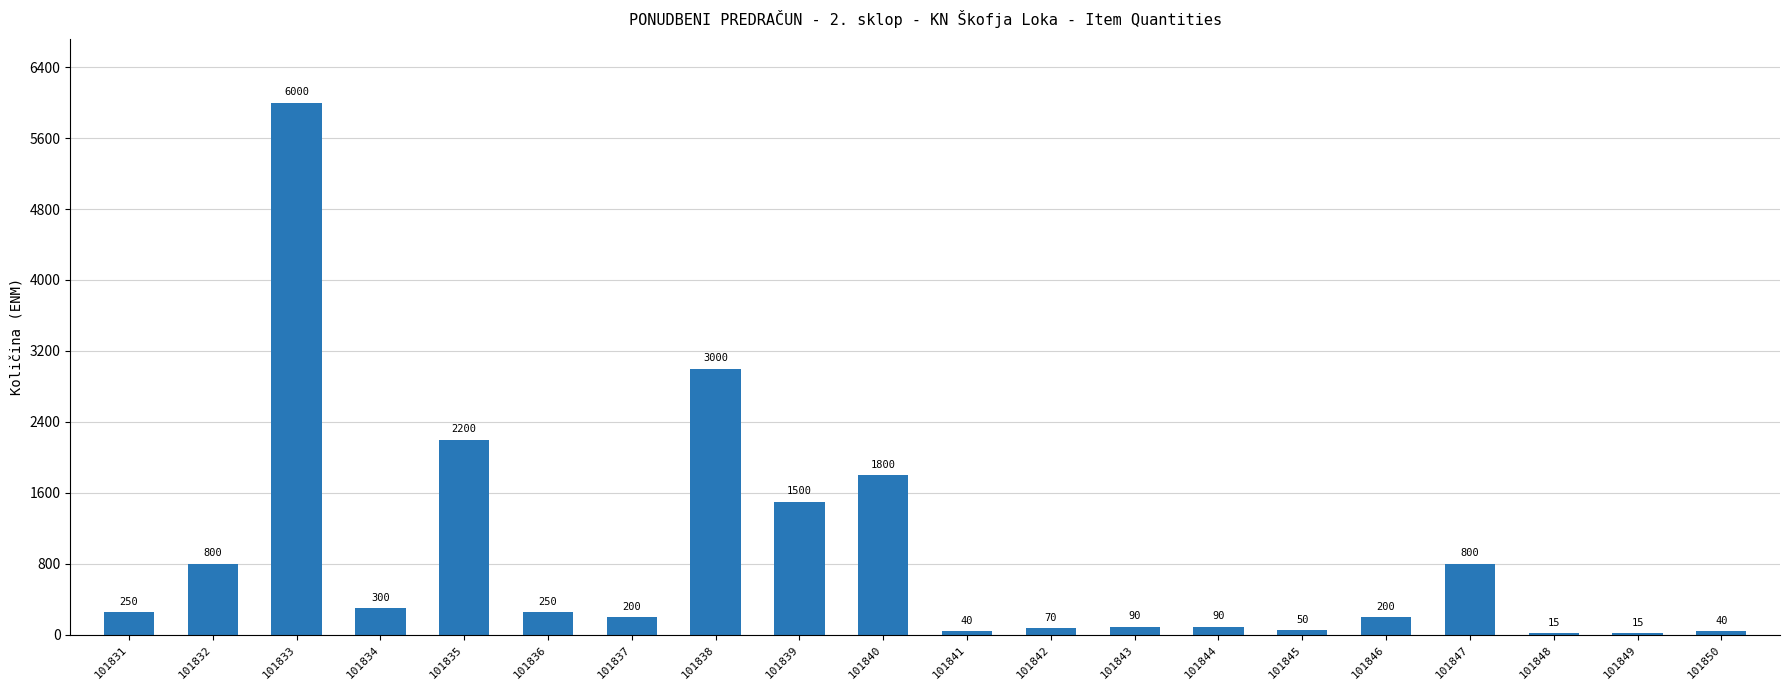

Reading left to right, what are all the values shown in this chart?

101831=250	101832=800	101833=6000	101834=300	101835=2200	101836=250	101837=200	101838=3000	101839=1500	101840=1800	101841=40	101842=70	101843=90	101844=90	101845=50	101846=200	101847=800	101848=15	101849=15	101850=40